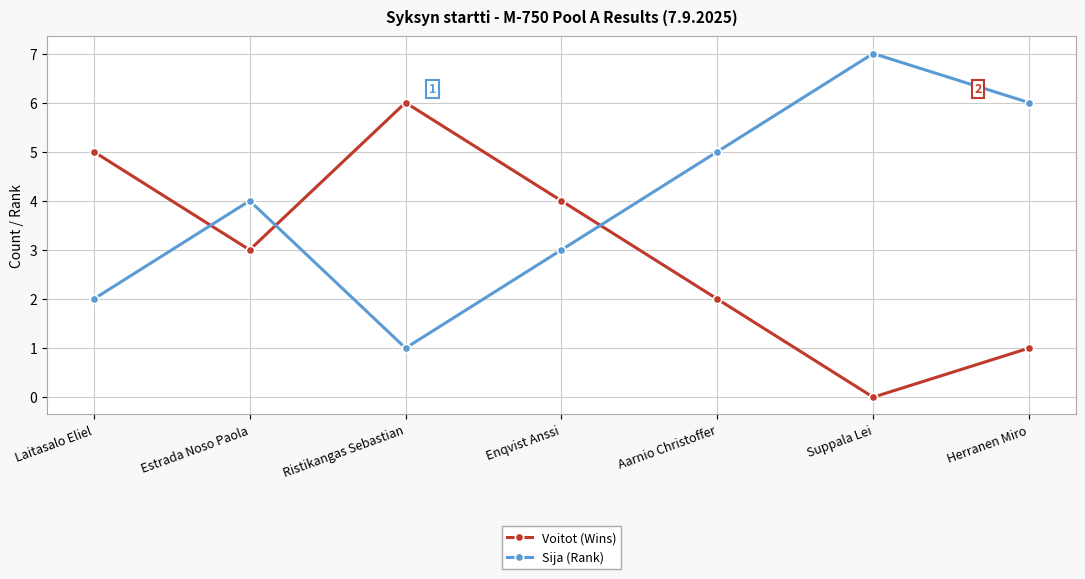

True or false: Voitot (Wins) and Sija (Rank) cross at least once.

True